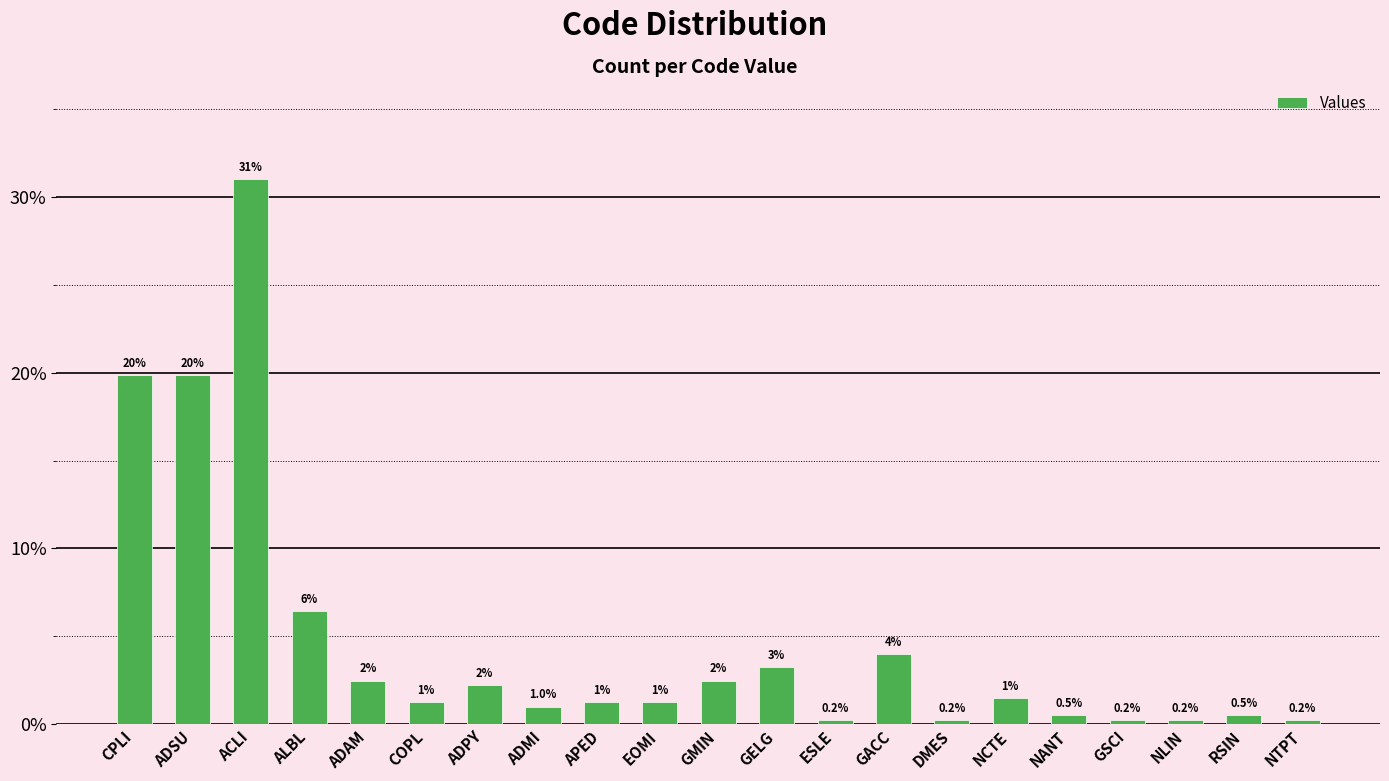

What is the value of the 17th bar from the left?

0.5